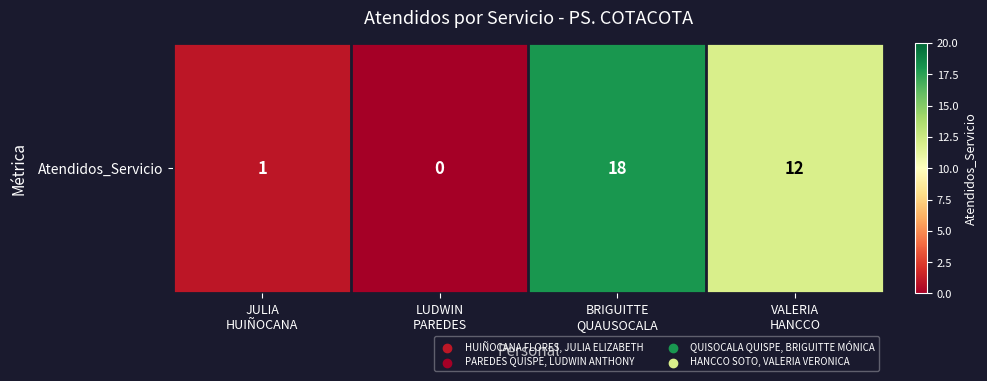

Rank the categories by value from highest to lowest.

BRIGUITTE
QUAUSOCALA, VALERIA
HANCCO, JULIA
HUIÑOCANA, LUDWIN
PAREDES